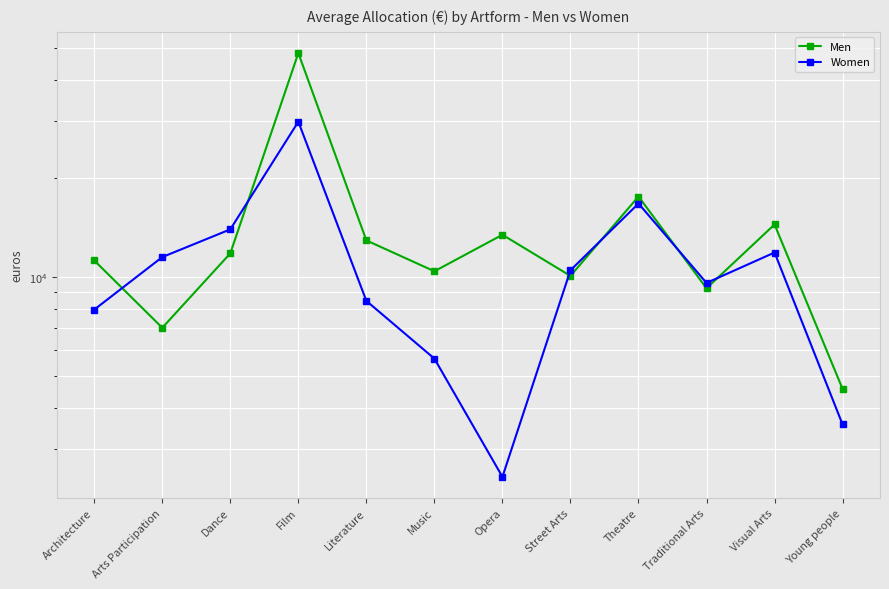

The value of Women at Theatre is 22075. True or false?

False